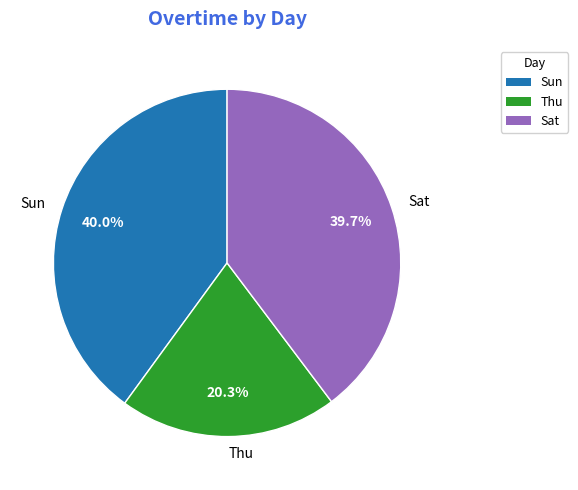

Approximately how many times larger is the value at Sat compared to Sun?

1.0